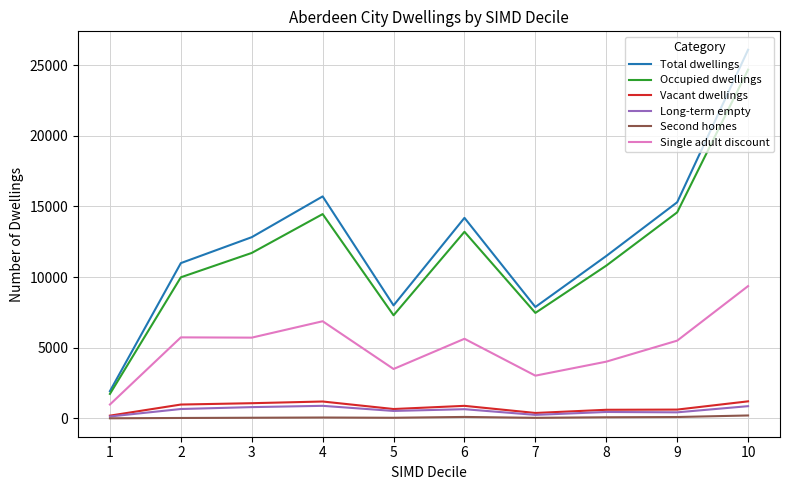

What are all the series names shown in the legend?

Total dwellings, Occupied dwellings, Vacant dwellings, Long-term empty, Second homes, Single adult discount